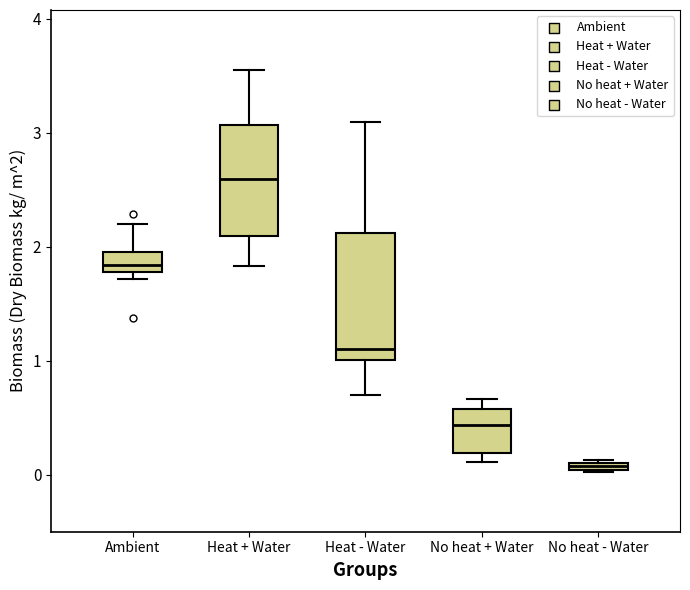

Where does the upper whisker of the box for Heat + Water end on the y-axis? The values are not printed on the chart, so give them approximately, as read against the axis.

3.6